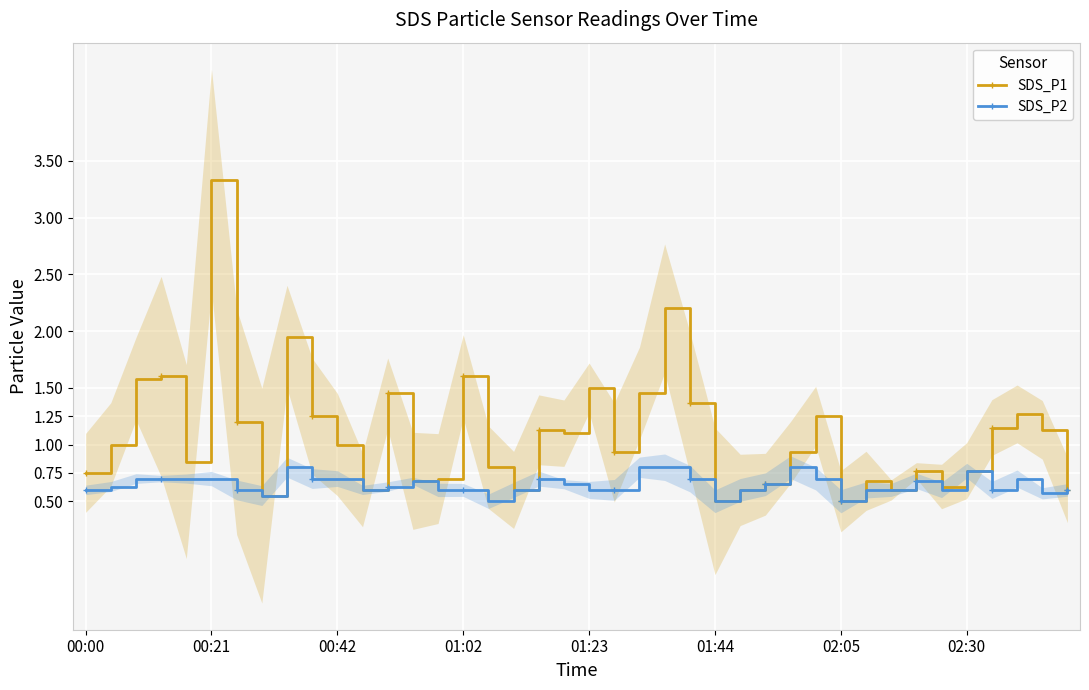

True or false: SDS_P1 and SDS_P2 intersect in this chart.

False